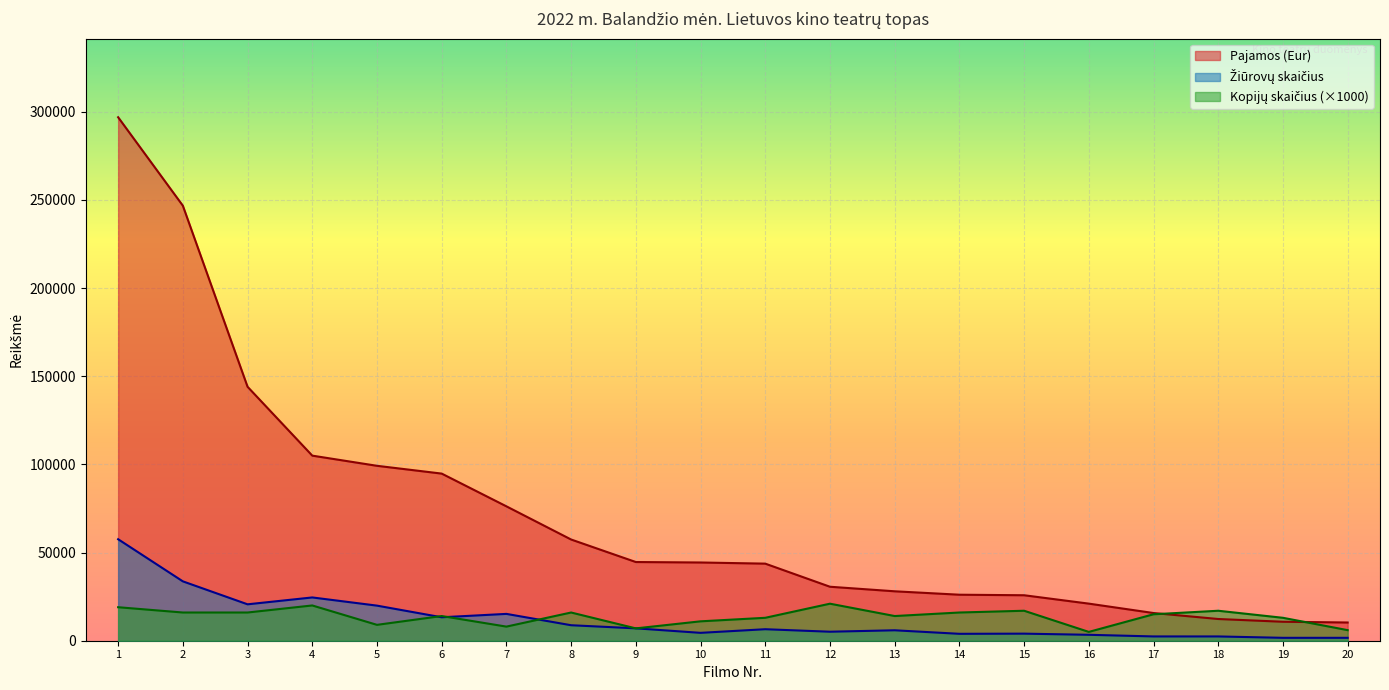

What is the maximum value shown in the chart?

296888.0